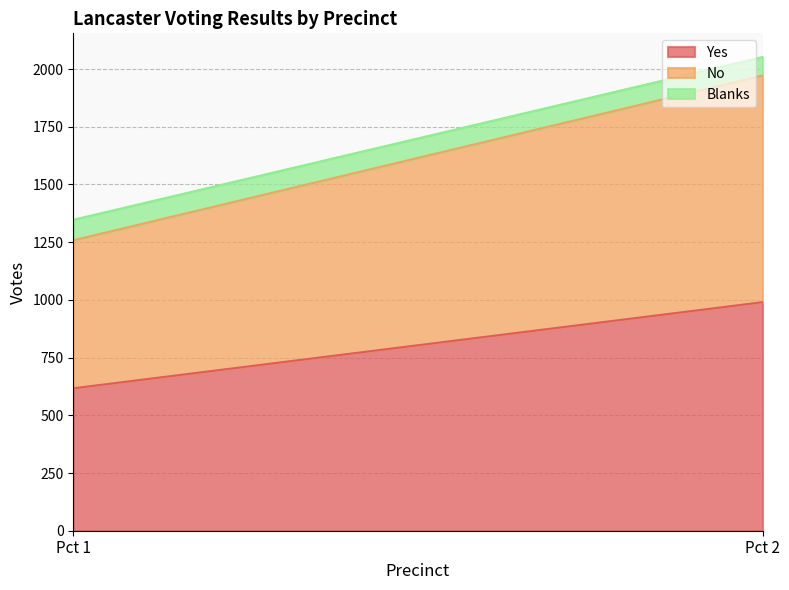

Does the chart display data point markers on the line(s)?

No